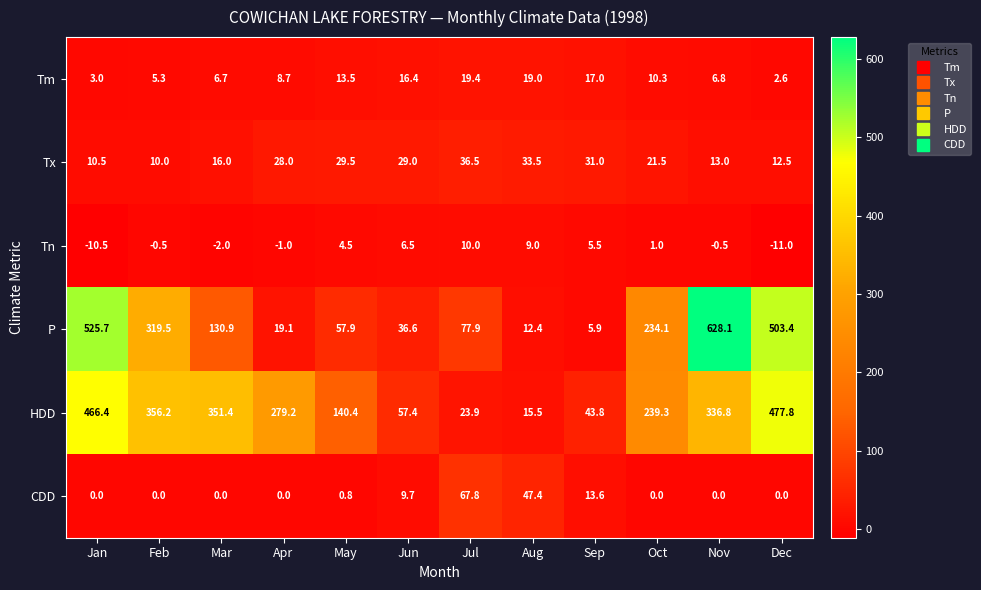

Between Jun and Nov, which series saw the biggest shift?

P